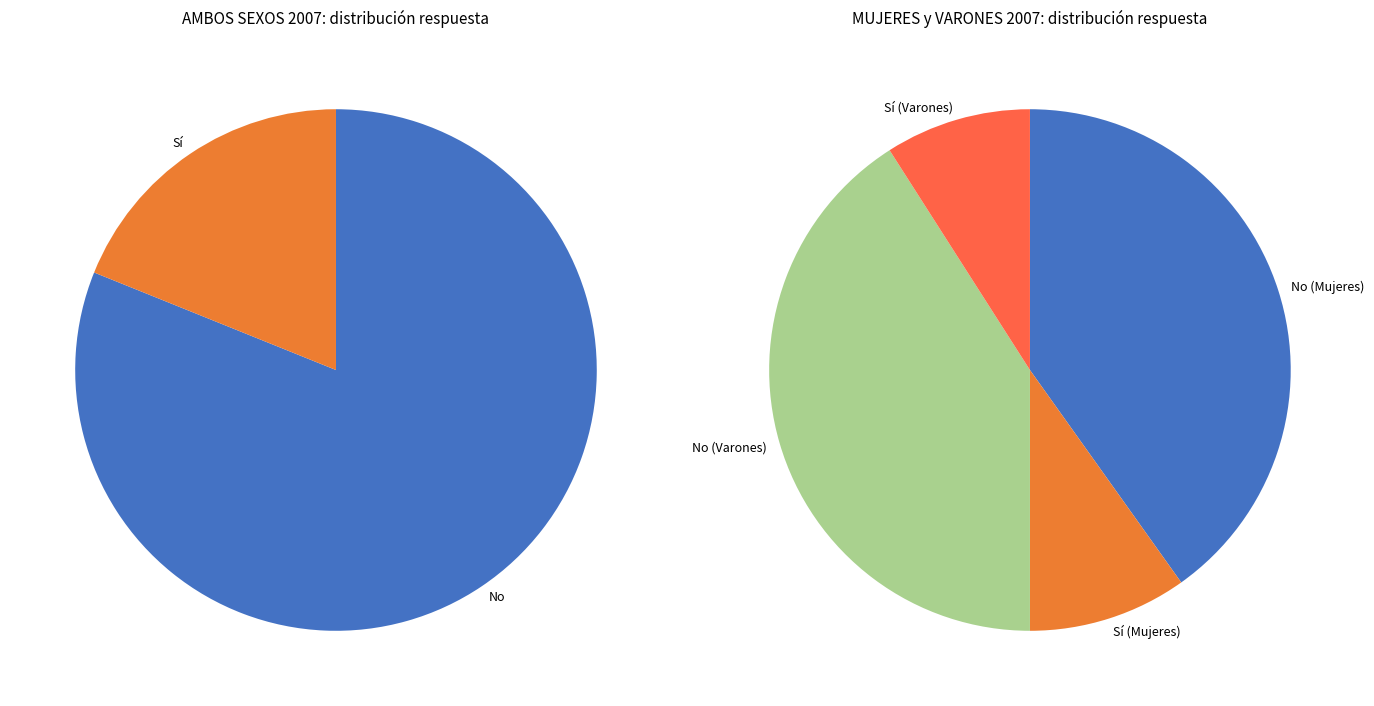

What is the difference between the highest and lowest values at No?

1.6